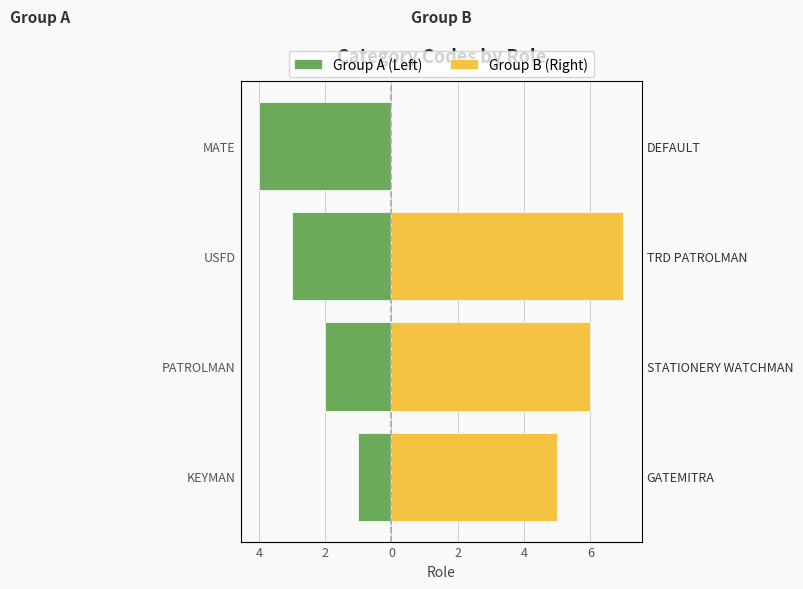

What is the value of the Group A (Left) bar at the 4th from the left?

-4